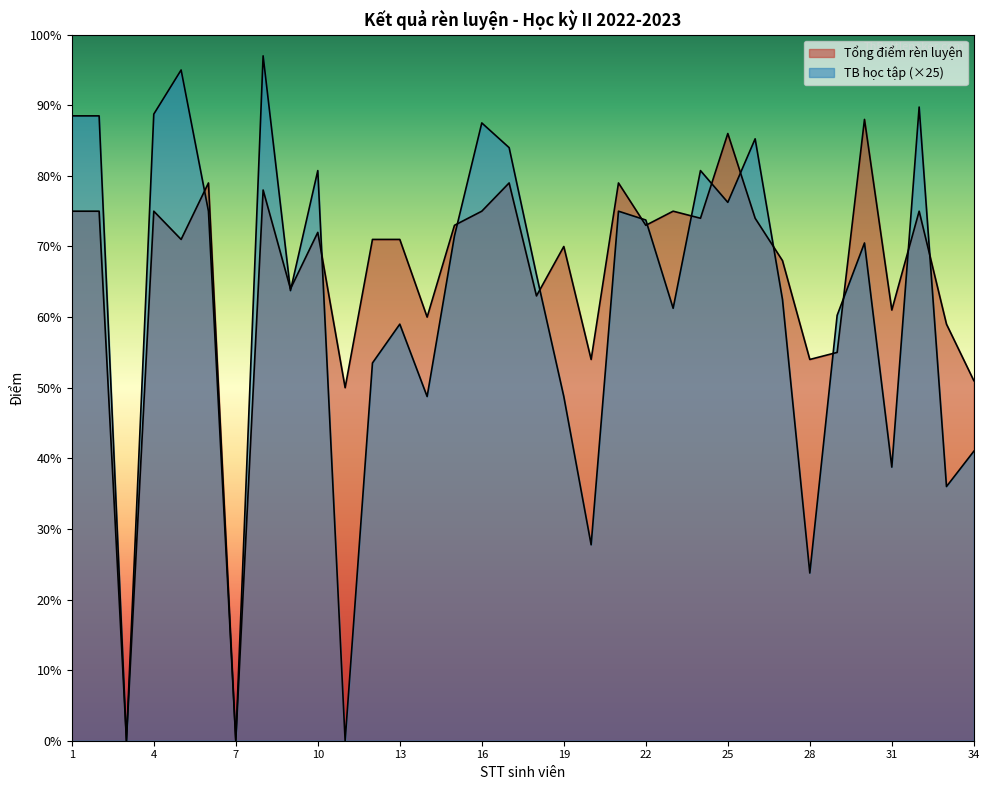

What is the difference between the maximum and minimum values in the TB chung học tập series?

97.0